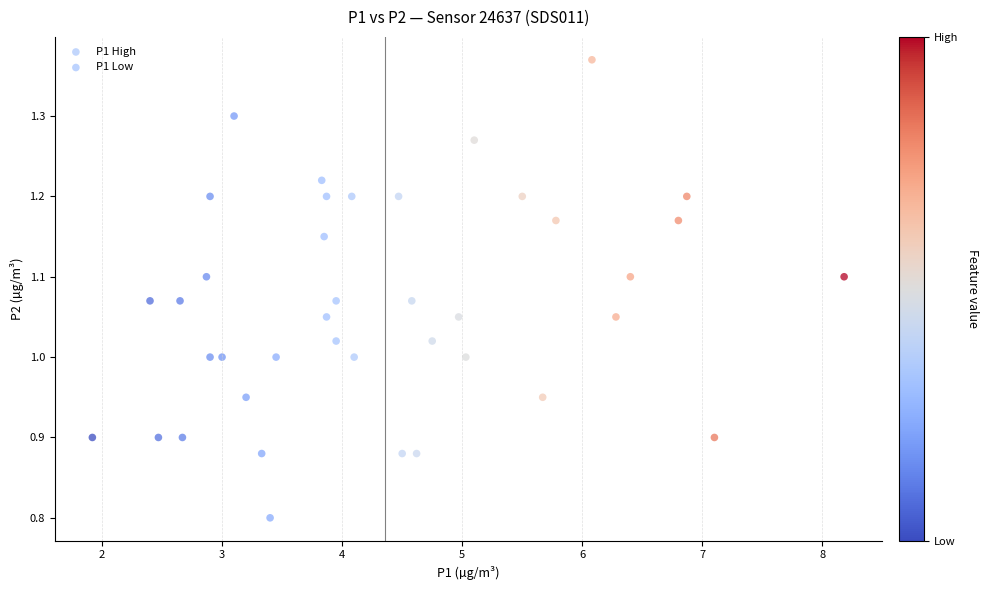

What are all the series names shown in the legend?

P1 High, P1 Low